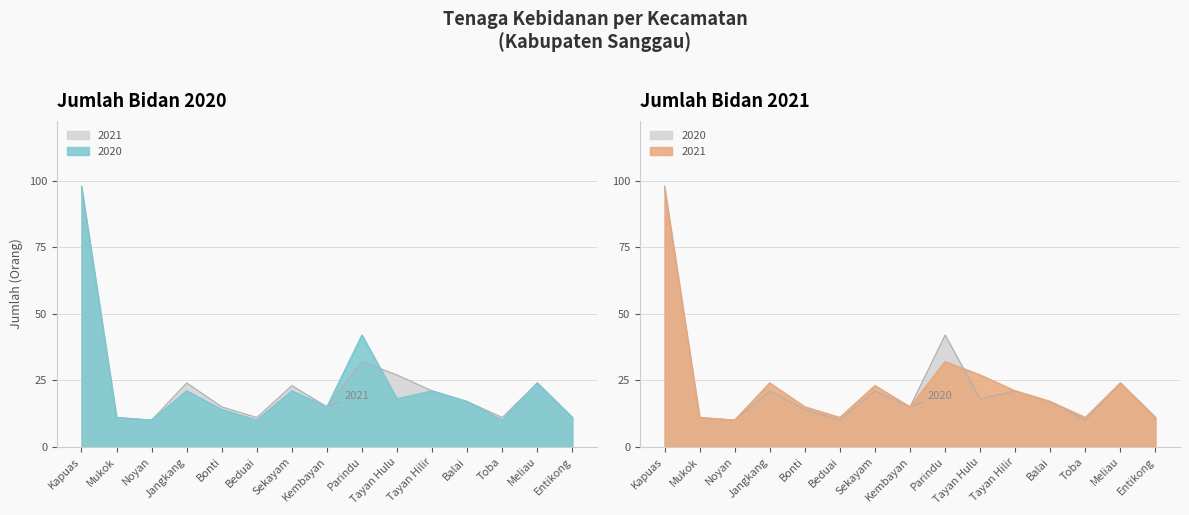

Count the number of data series in this chart.

2